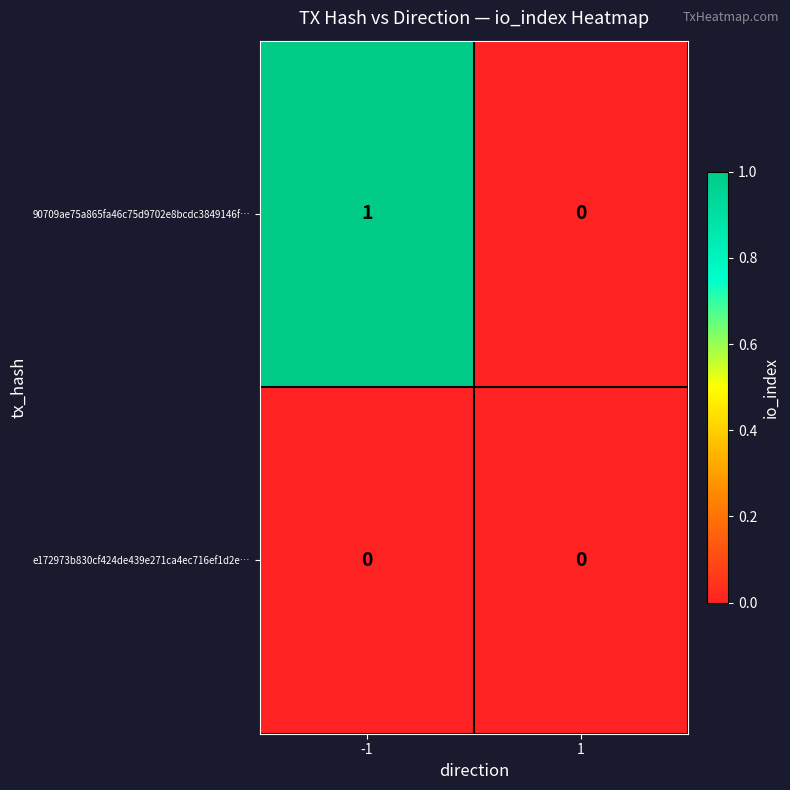

Which series has the largest range (max minus min)?

90709ae75a865fa46c75d9702e8bcdc3849146f…